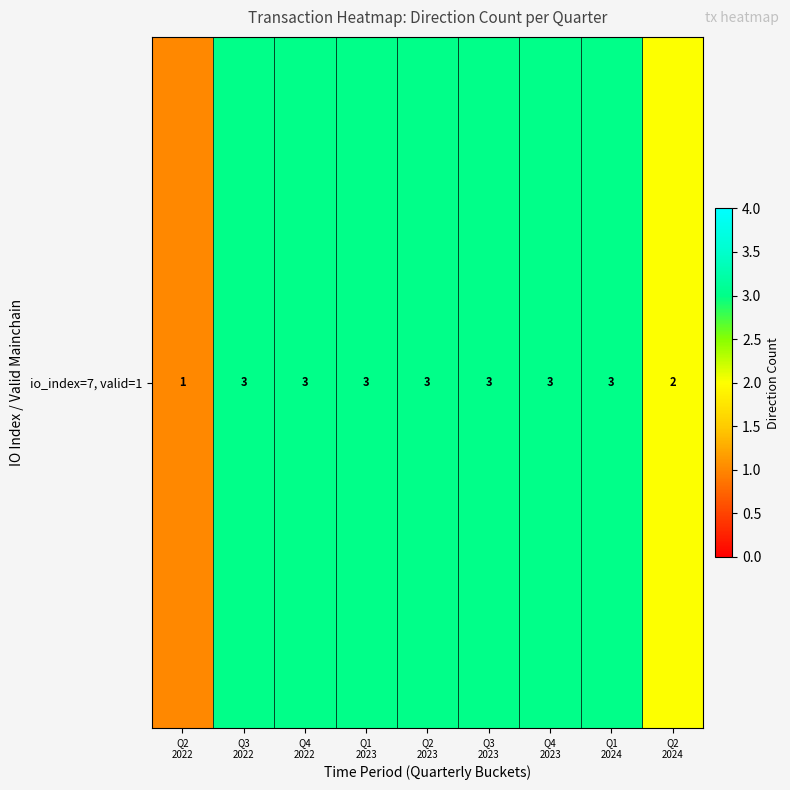

Is it true that the value at Q2
2024 is 1?

False